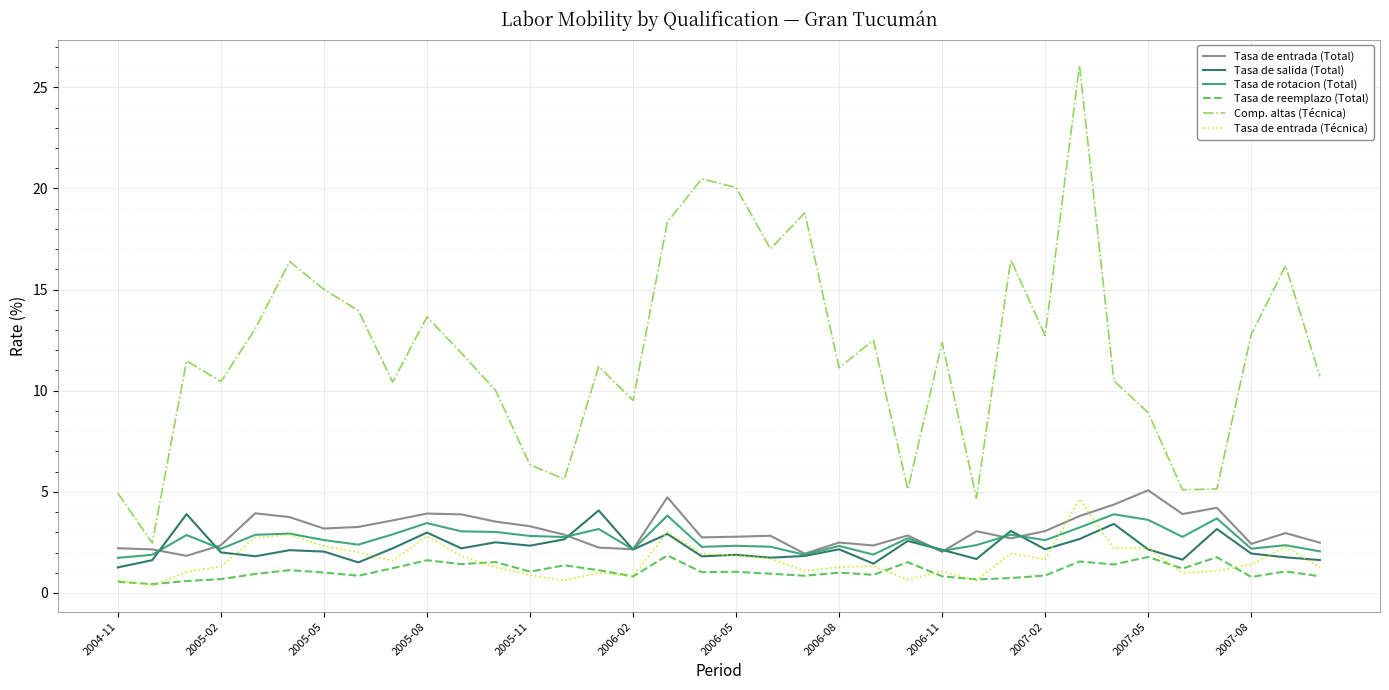

True or false: Tasa de salida (Total) and Comp. altas (Técnica) intersect in this chart.

False